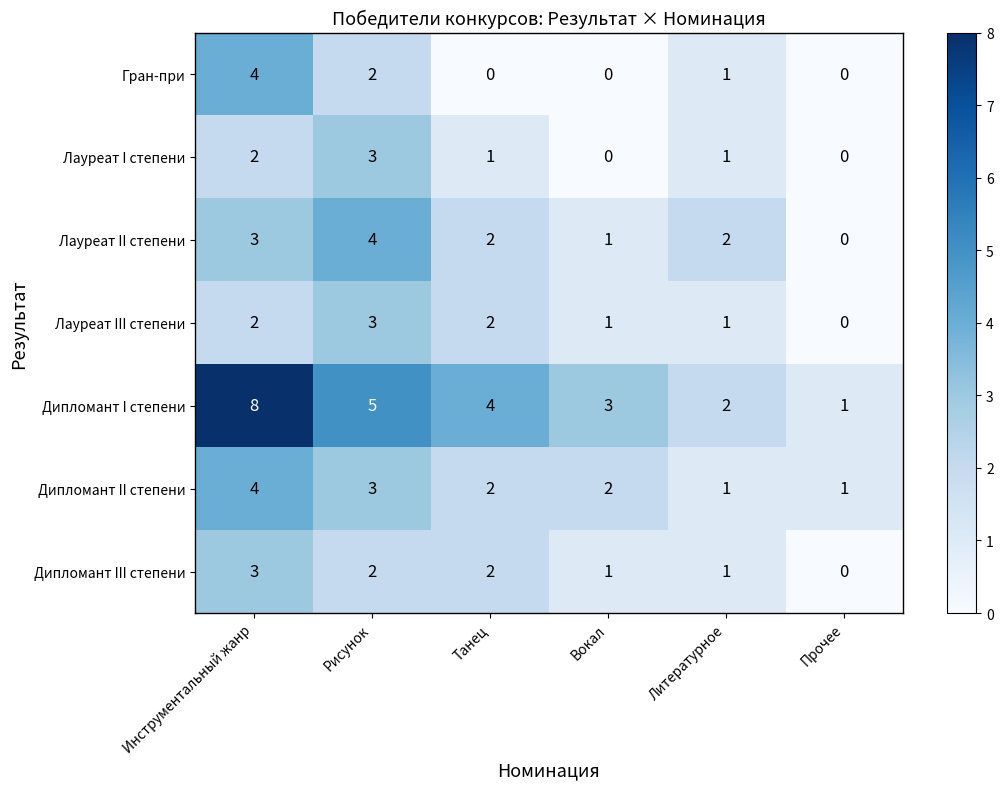

Which series has the largest total across all categories?

Дипломант I степени